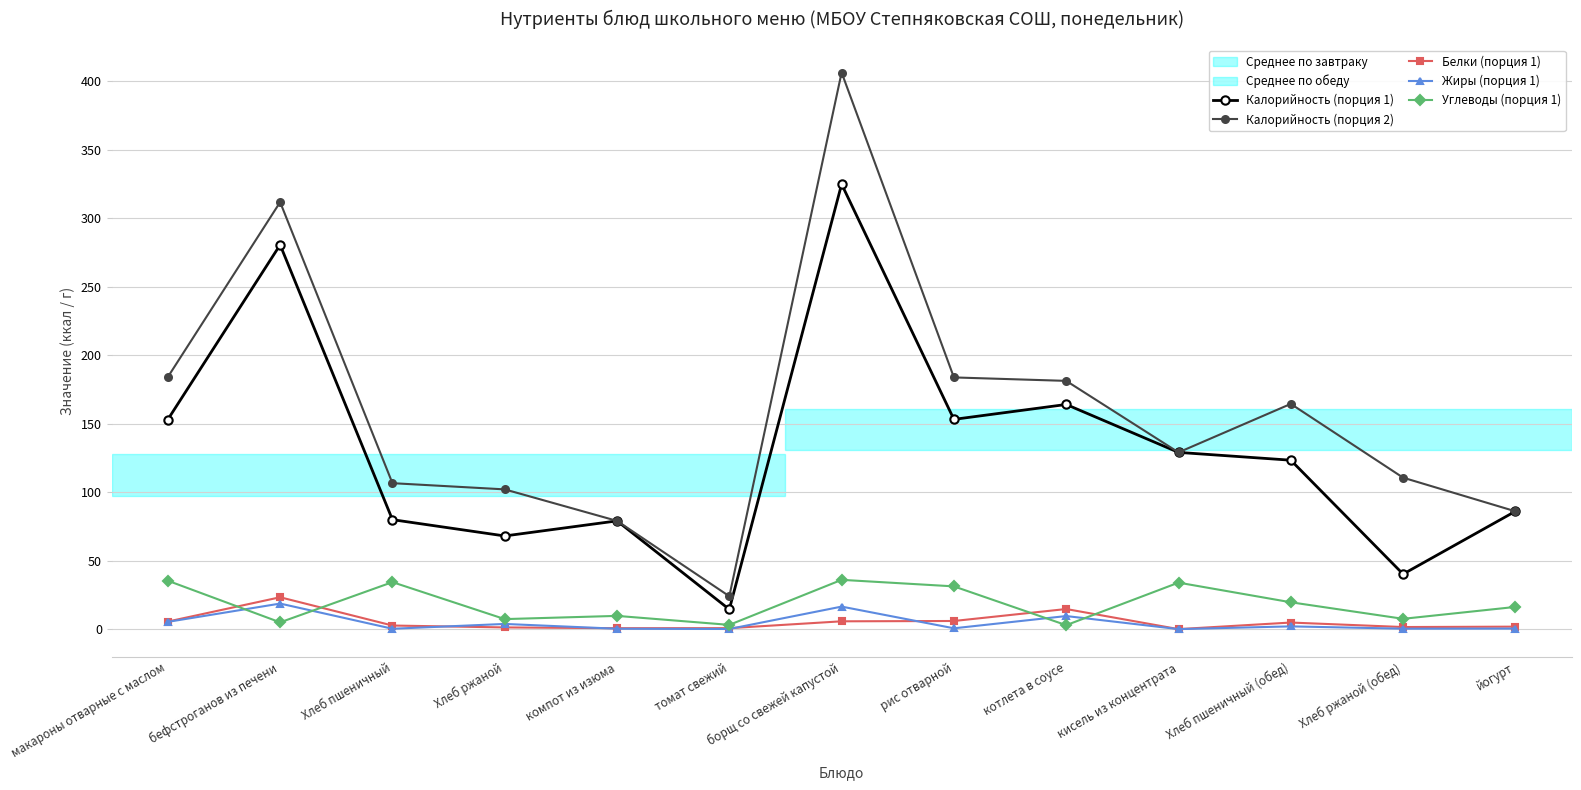

Which series has the largest range (max minus min)?

Калорийность (порция 2)